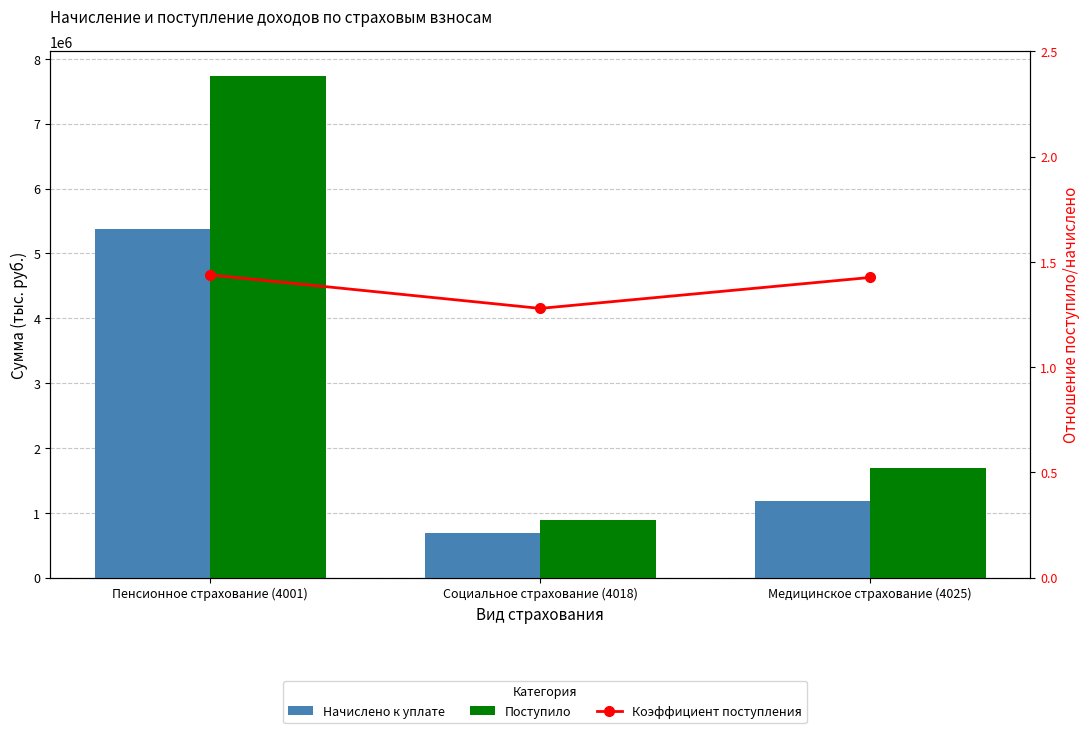

List the series in order of their overall mean, highest first.

Поступило, Начислено к уплате, Коэффициент поступления